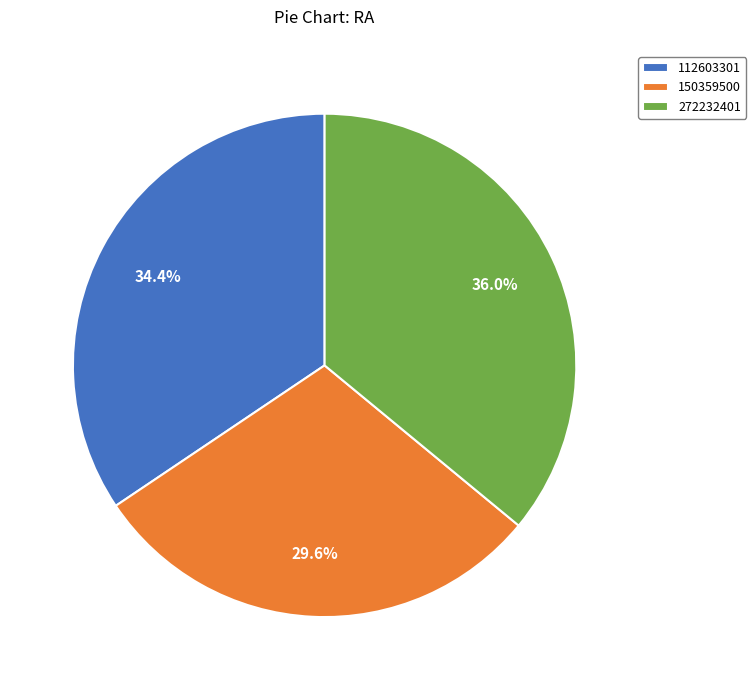

To the nearest percent, what is the combined percentage of 112603301 and 272232401?

70%